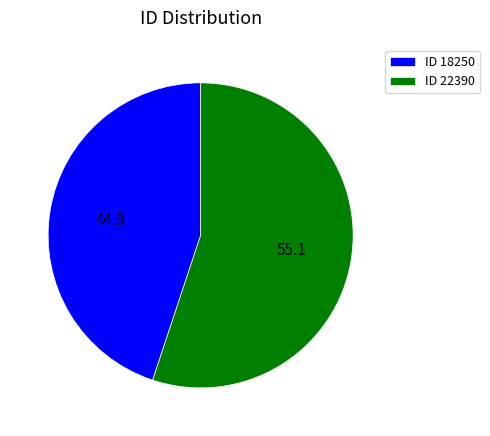

Do ID 22390 and ID 18250 together represent more than half of the pie?

Yes